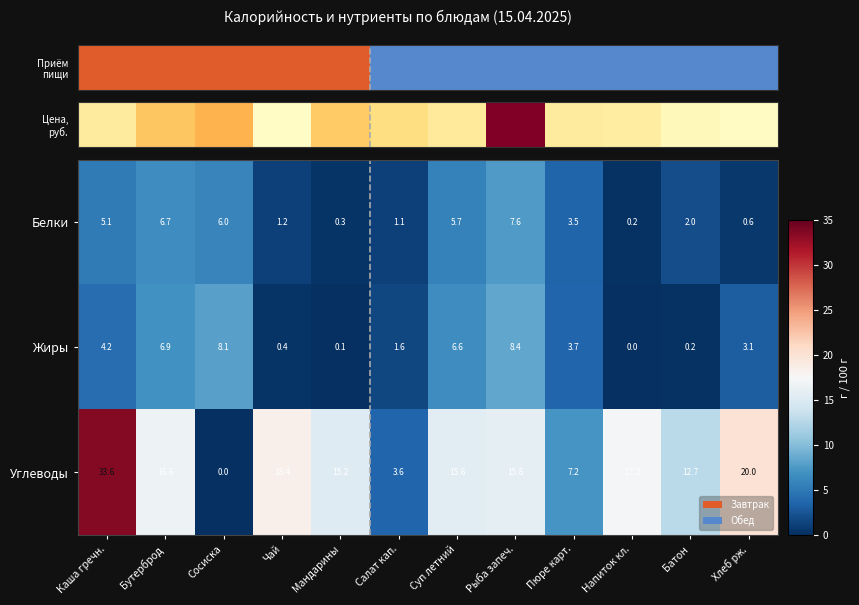

List the series in order of their peak value, lowest first.

Белки, Жиры, Углеводы